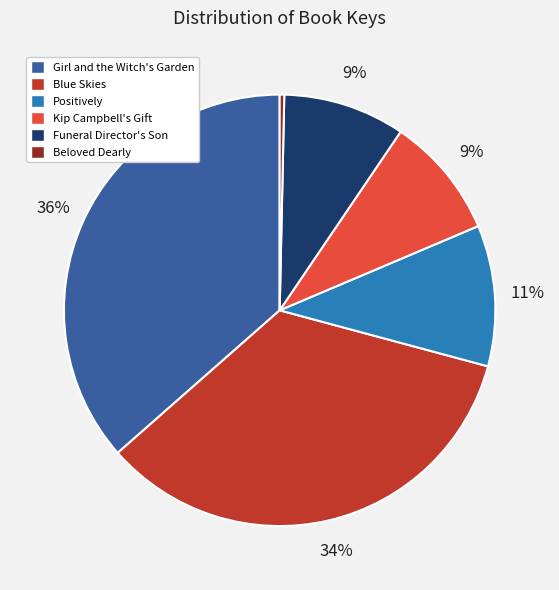

To the nearest percent, what is the combined percentage of Positively and Beloved Dearly?

11%